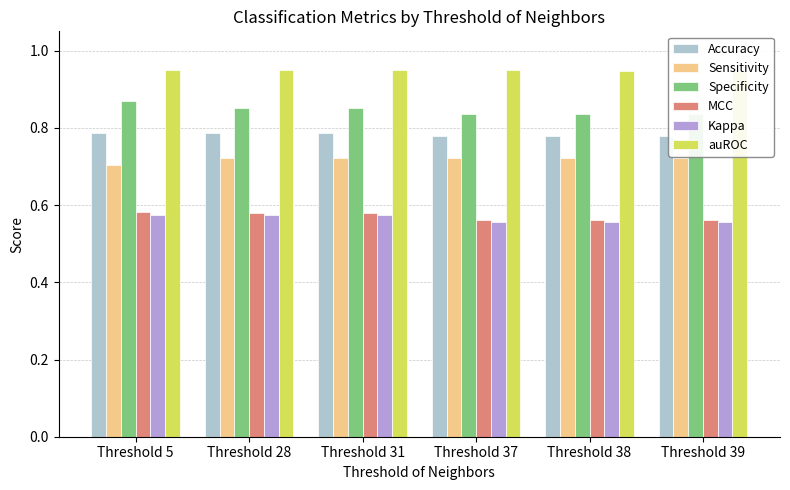

Between Threshold 5 and Threshold 31, which is larger?

Threshold 5